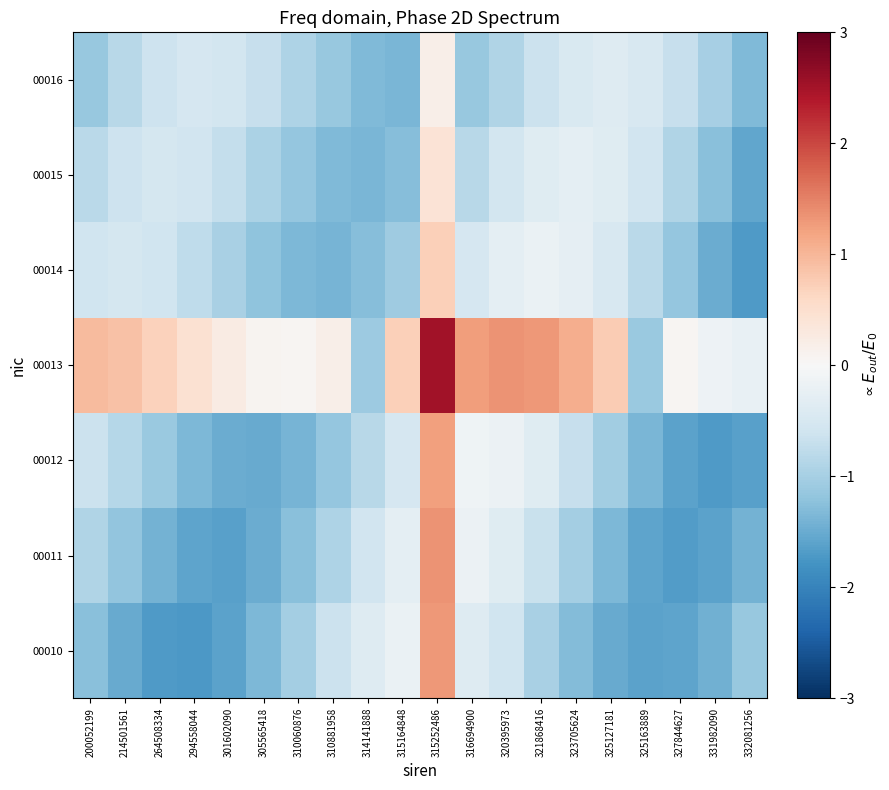

What is the minimum value shown in the chart?

-1.7